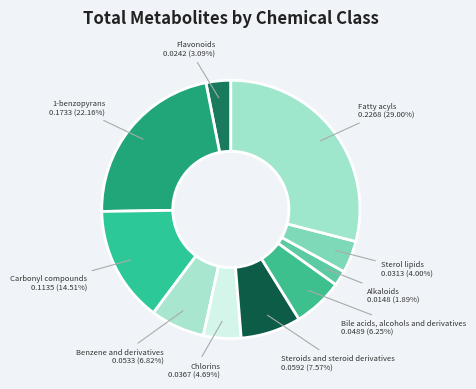

Is there any slice that represents more than half of the pie?

No